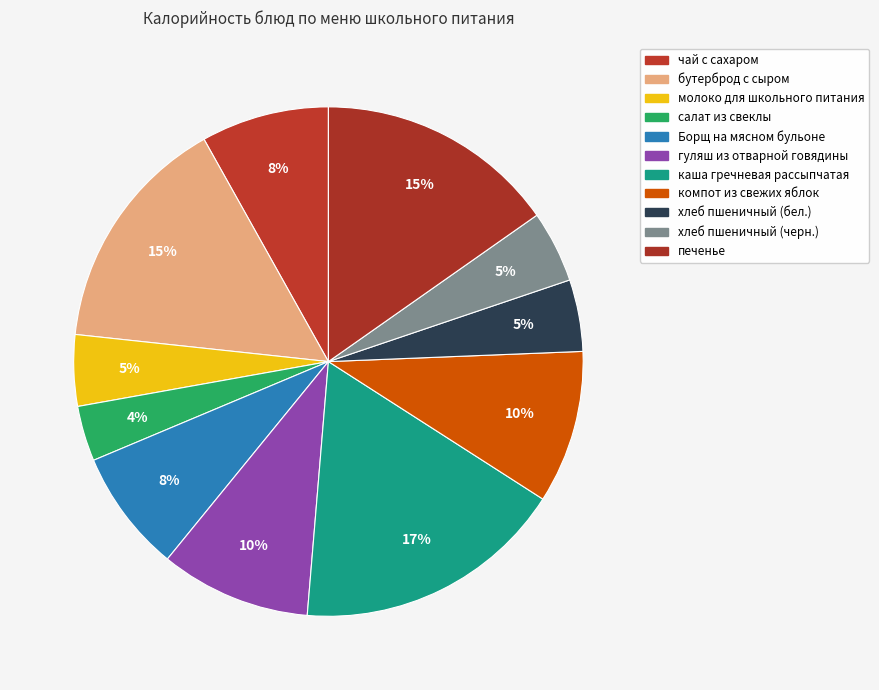

Count the number of slices in the pie.

11